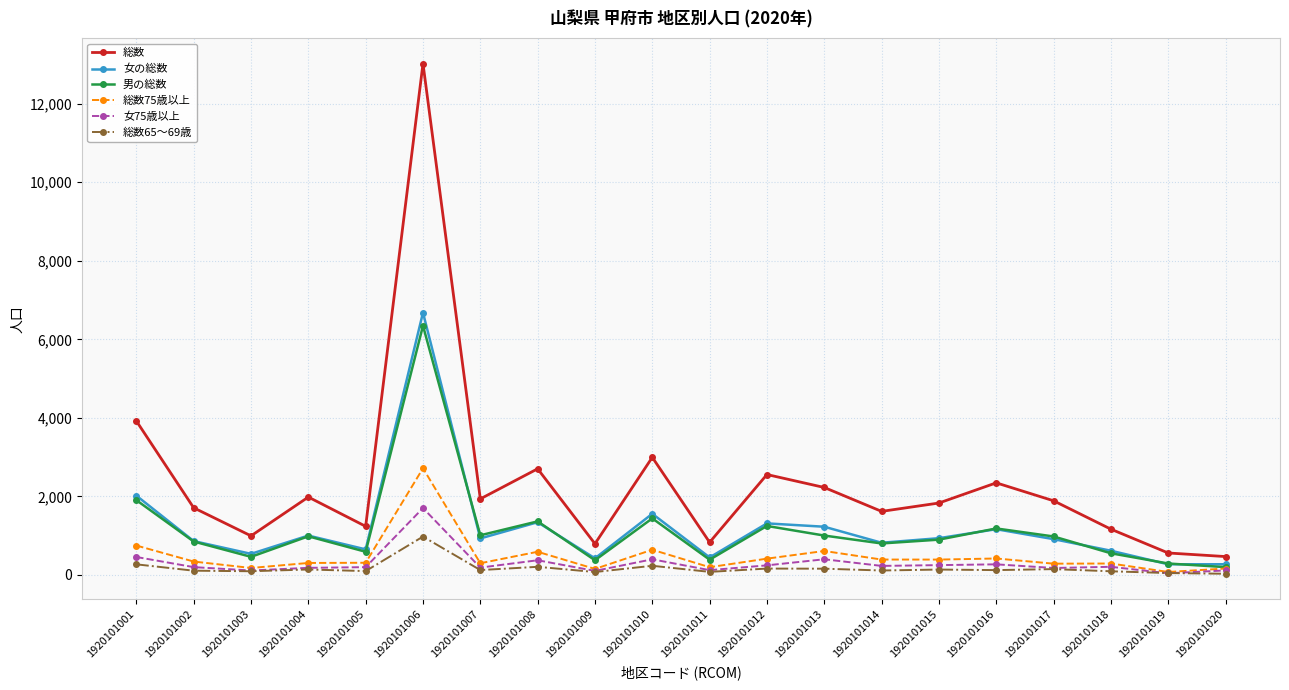

Which series has the largest total across all categories?

総数